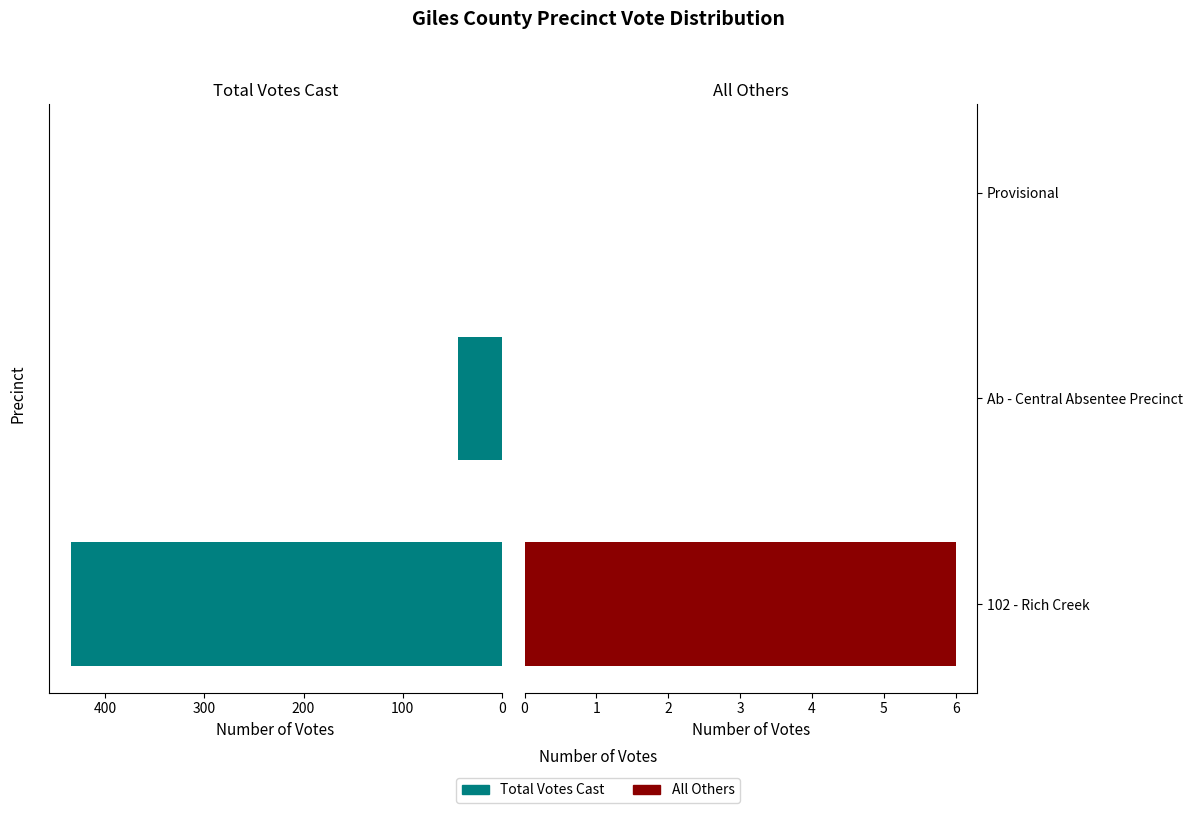

What are all the series names shown in the legend?

Total Votes Cast, All Others